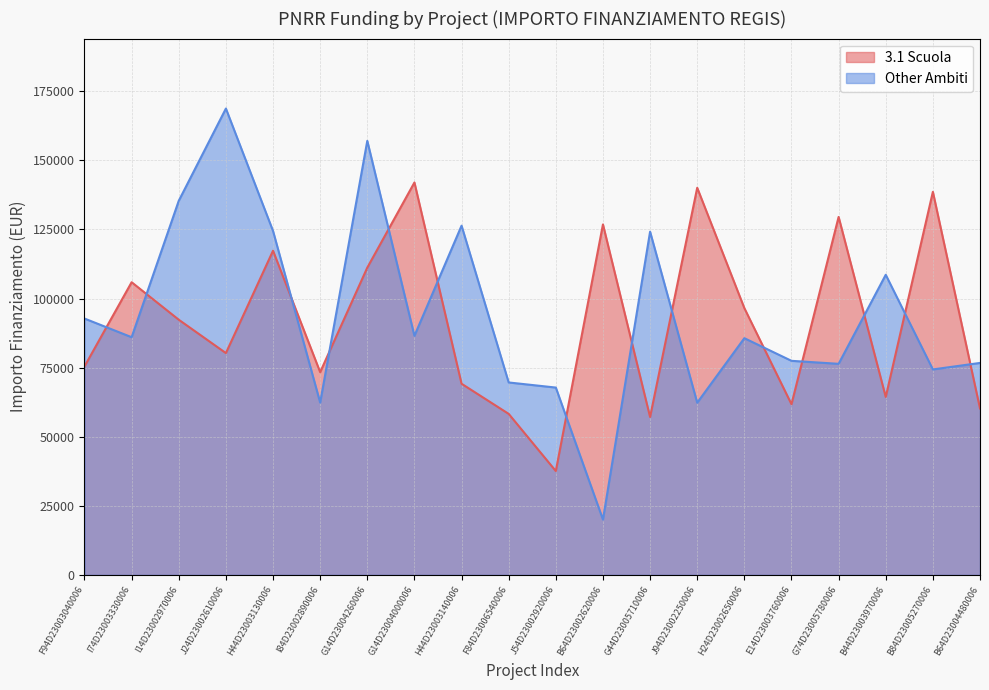

What is the difference between the maximum and minimum values in the Other Ambiti series?

148725.9